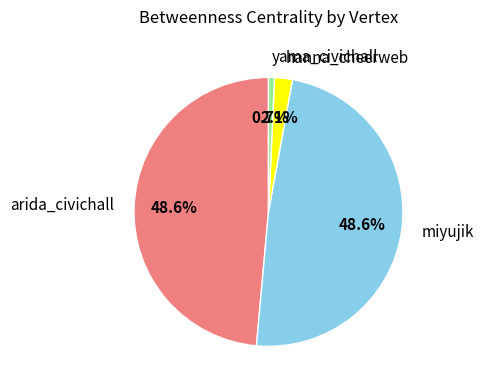

What is the ratio of the value at miyujik to the value at yama_civichall?

68.0